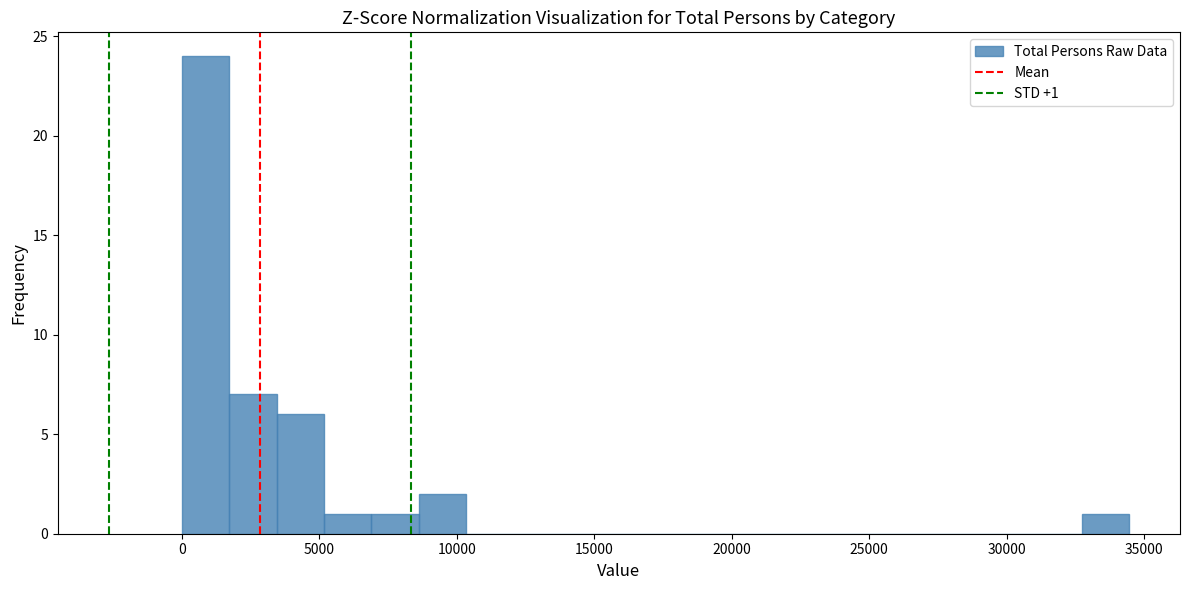

Around what value on the x-axis is the tallest bar? Give the approximate position of its centre, as read against the axis.

1000